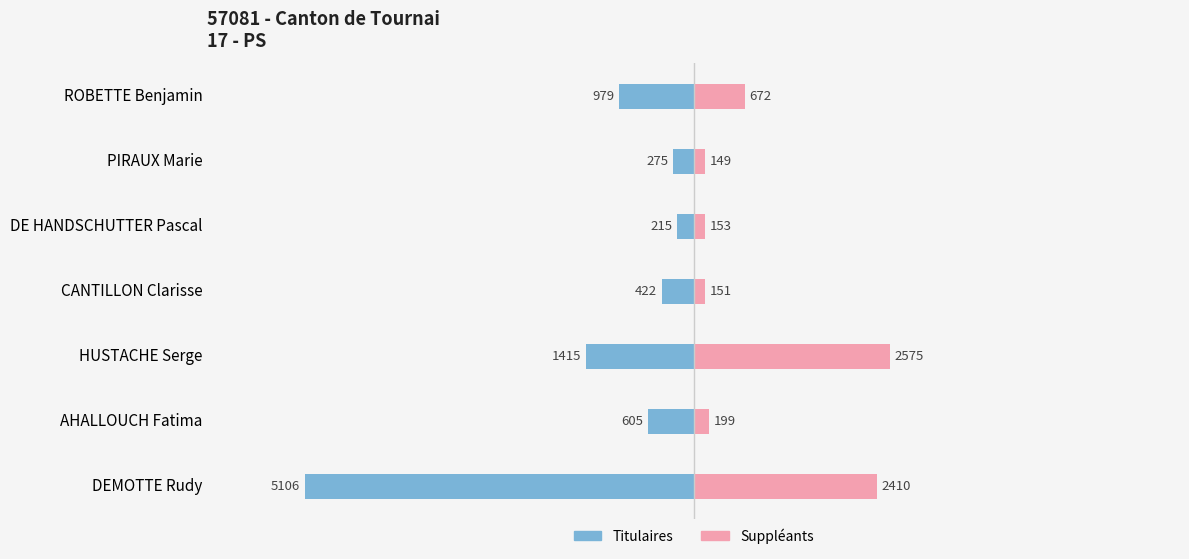

What is the sum of all Titulaires values?

-9017